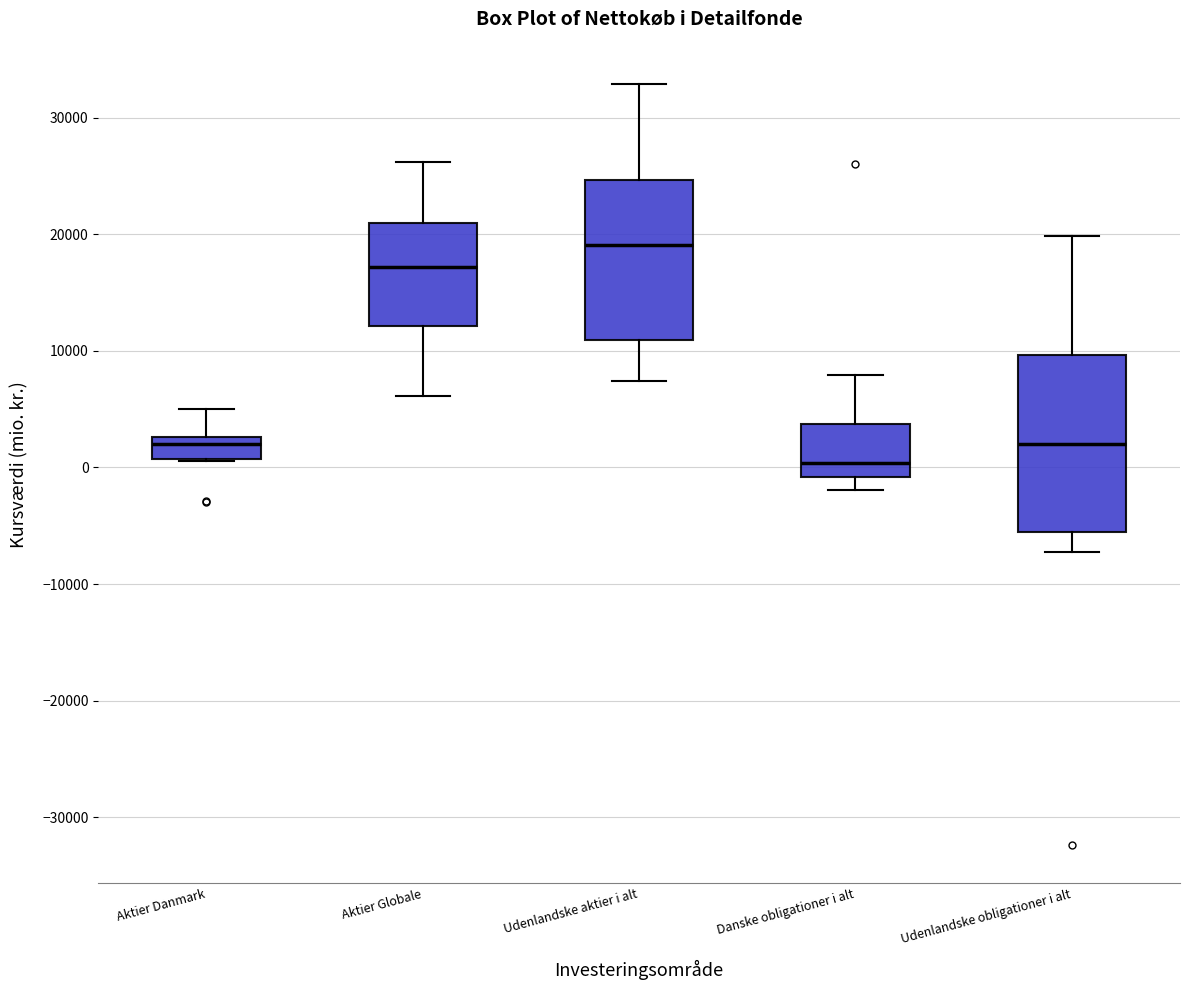

Reading left to right, transcribe this box plot: for each box, give where its median line is, the range the box spans, and where its two whiskers end, as read against the y-axis. The values are not printed on the chart, so give them approximately, as read against the axis.

Aktier Danmark: median 2000, box 1000 to 3000, whiskers 1000 to 5000
Aktier Globale: median 17000, box 12000 to 21000, whiskers 6000 to 26000
Udenlandske aktier i alt: median 19000, box 11000 to 25000, whiskers 7000 to 33000
Danske obligationer i alt: median 0, box -1000 to 4000, whiskers -2000 to 8000
Udenlandske obligationer i alt: median 2000, box -6000 to 10000, whiskers -7000 to 20000